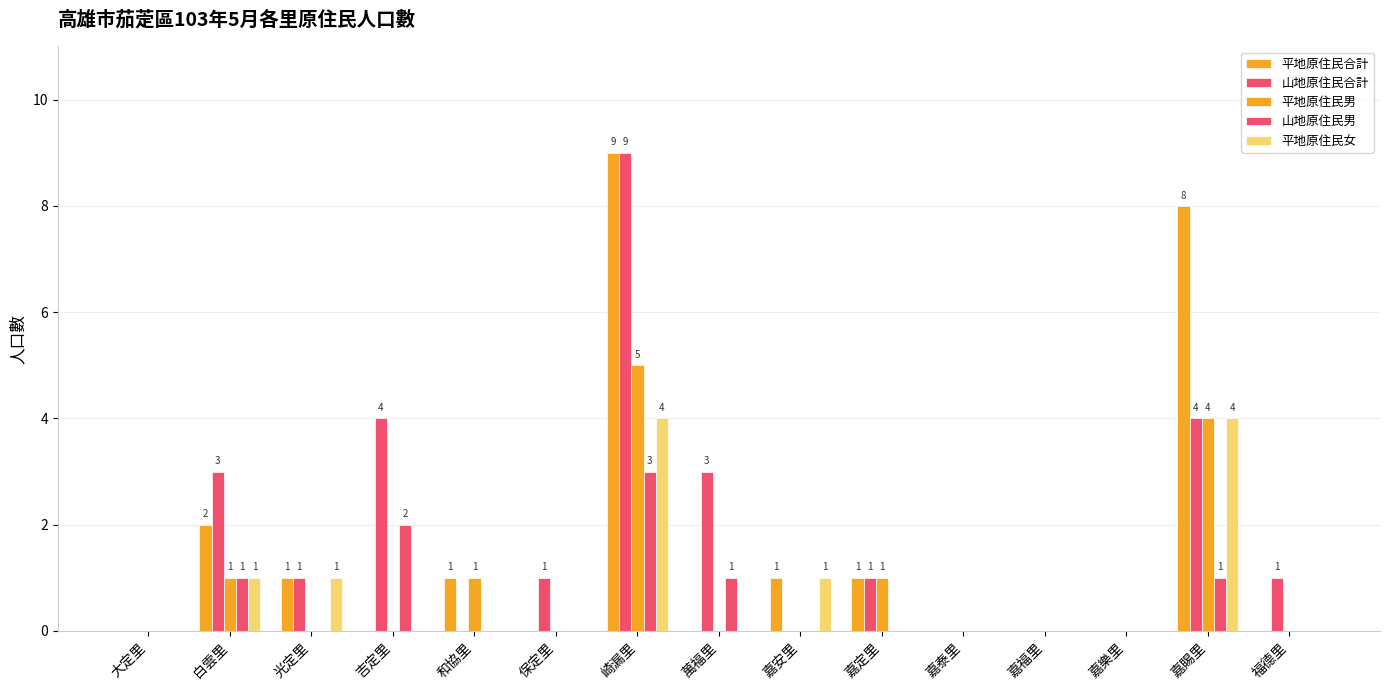

What position from the left is 嘉泰里?

11